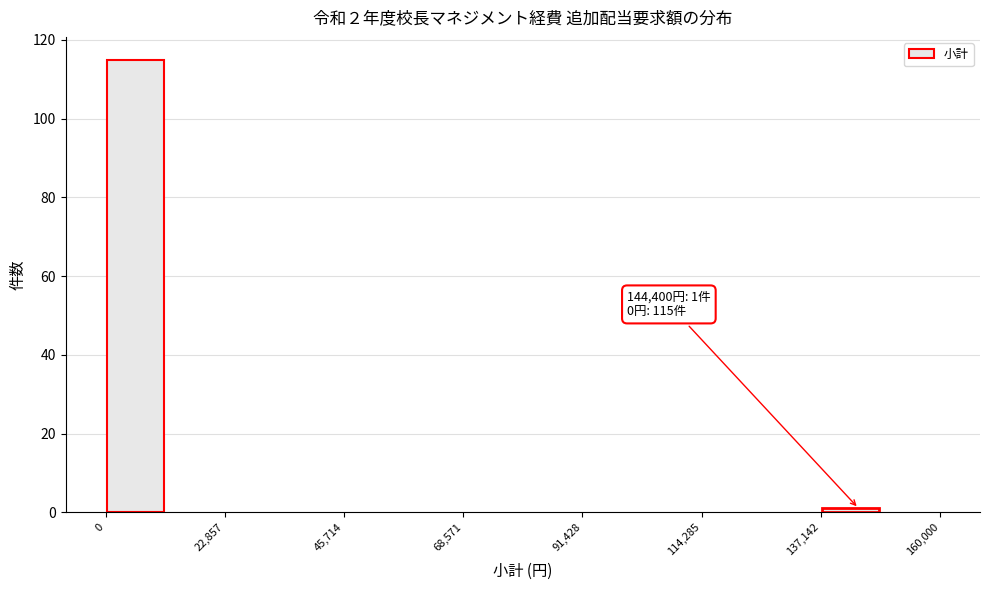

Around what value on the x-axis is the tallest bar? Give the approximate position of its centre, as read against the axis.

5000